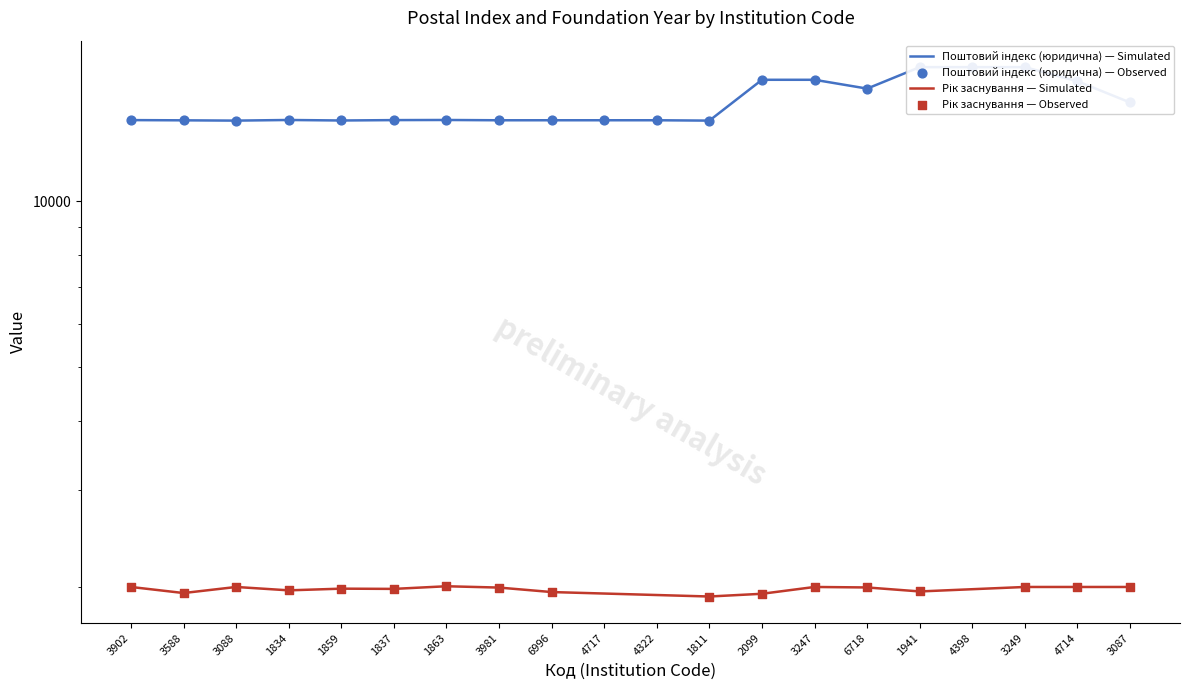

What is the change in value from 3981 to 1811?

-20